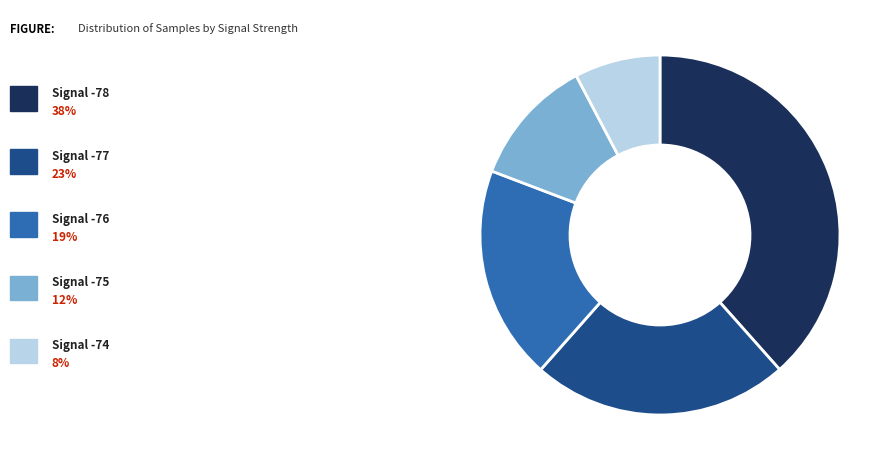

Is there any slice that represents more than half of the pie?

No